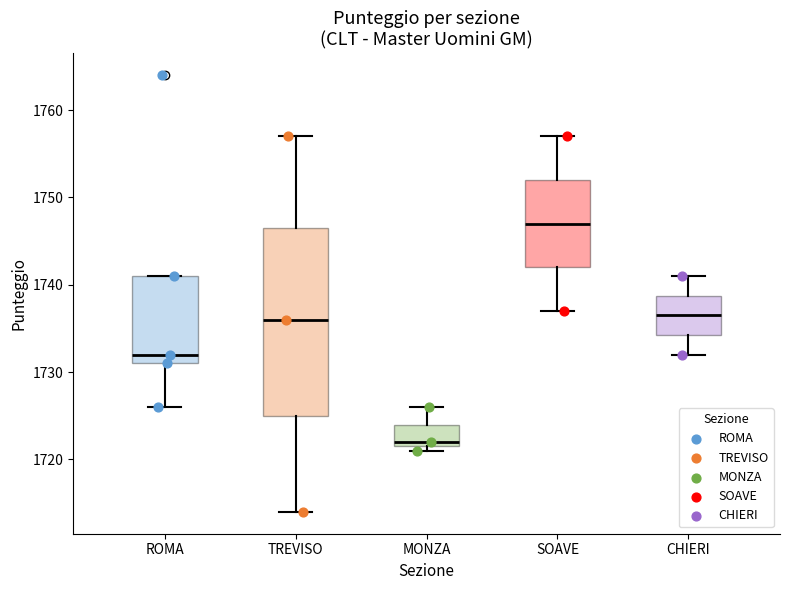

Which box's median line is the lowest?

MONZA